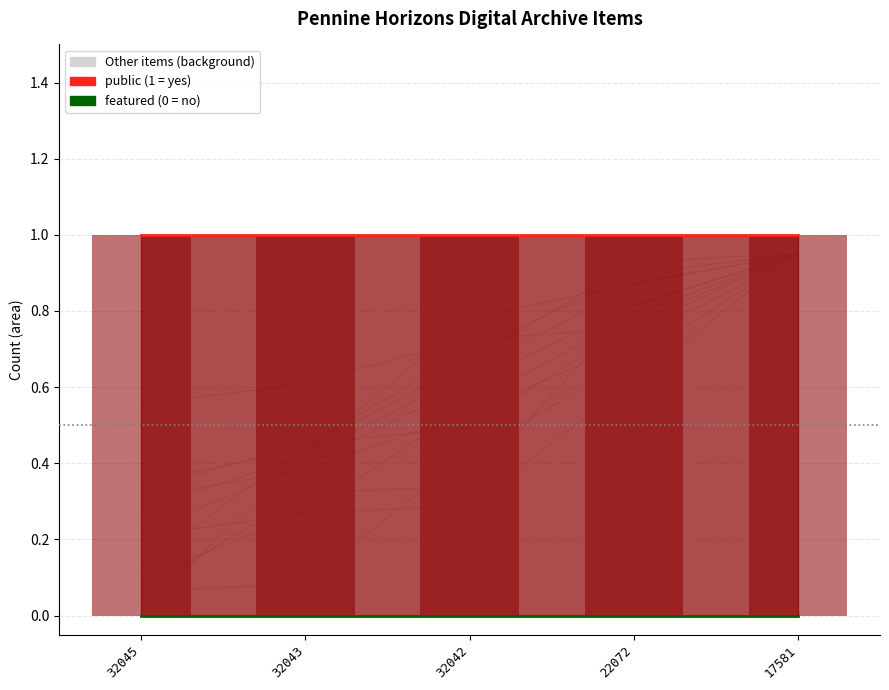

Is the value of featured at 32042 greater than the value of public at 17581?

No